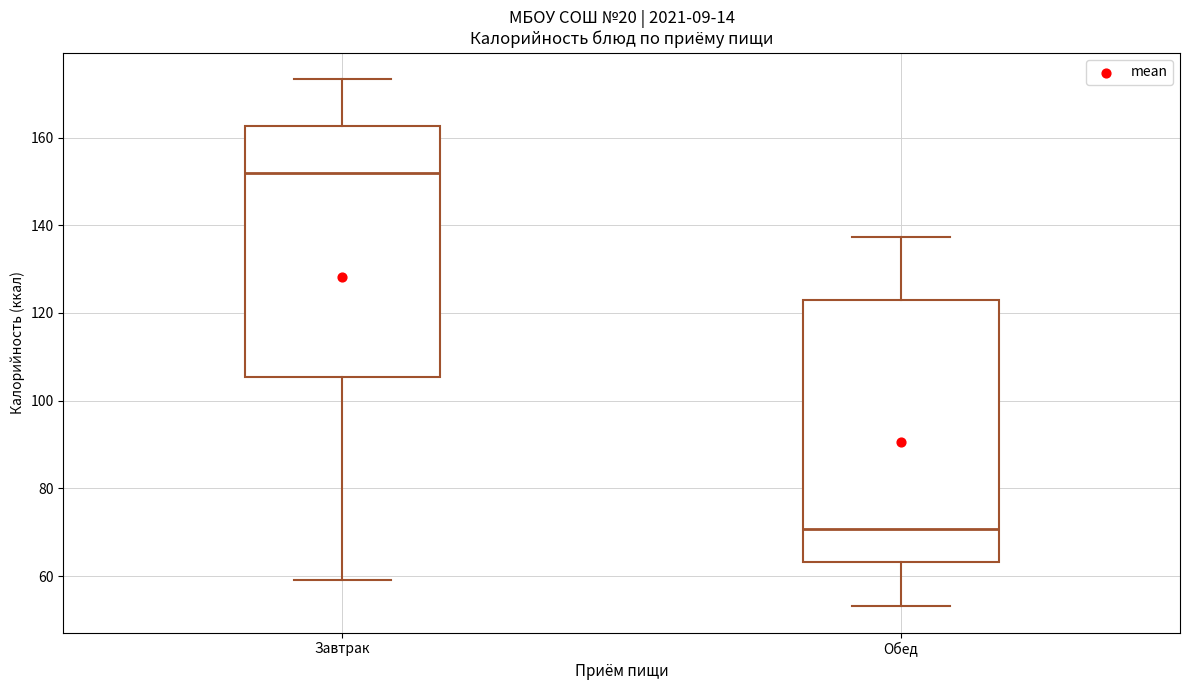

Which box has the highest median line?

Завтрак